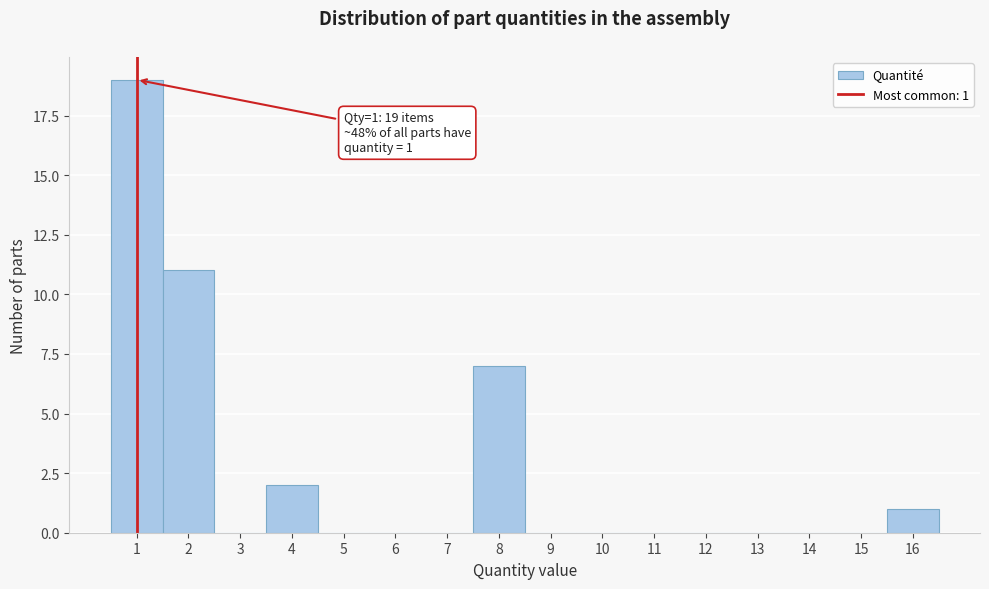

Over which range of the x-axis is the bar tallest?

0.5 to 1.5